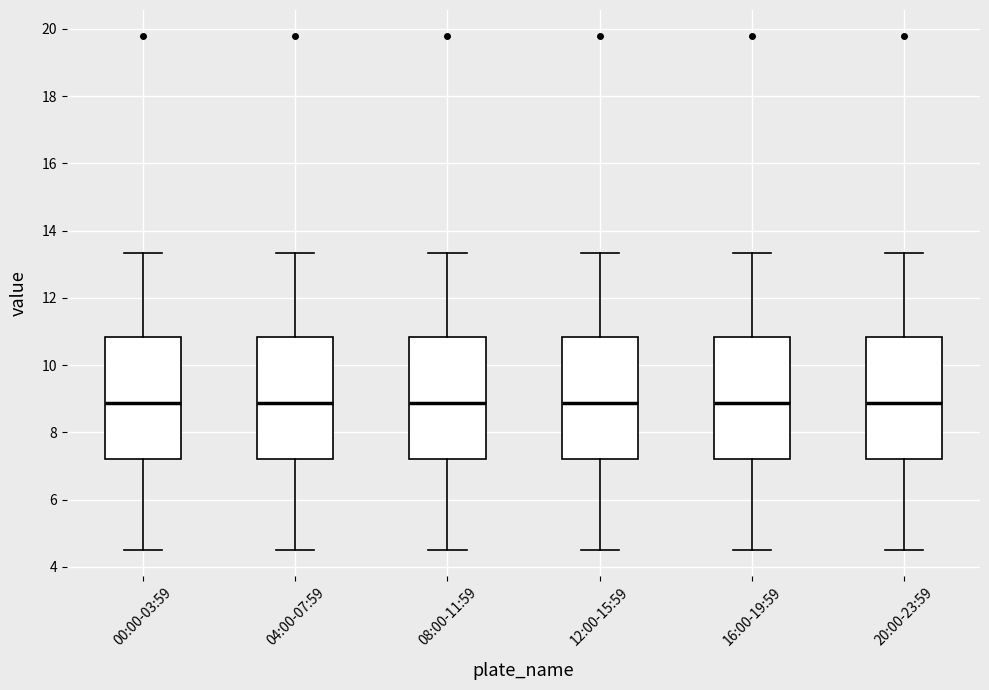

Where does the median line of the box for 12:00-15:59 sit on the y-axis? The values are not printed on the chart, so give them approximately, as read against the axis.

8.8